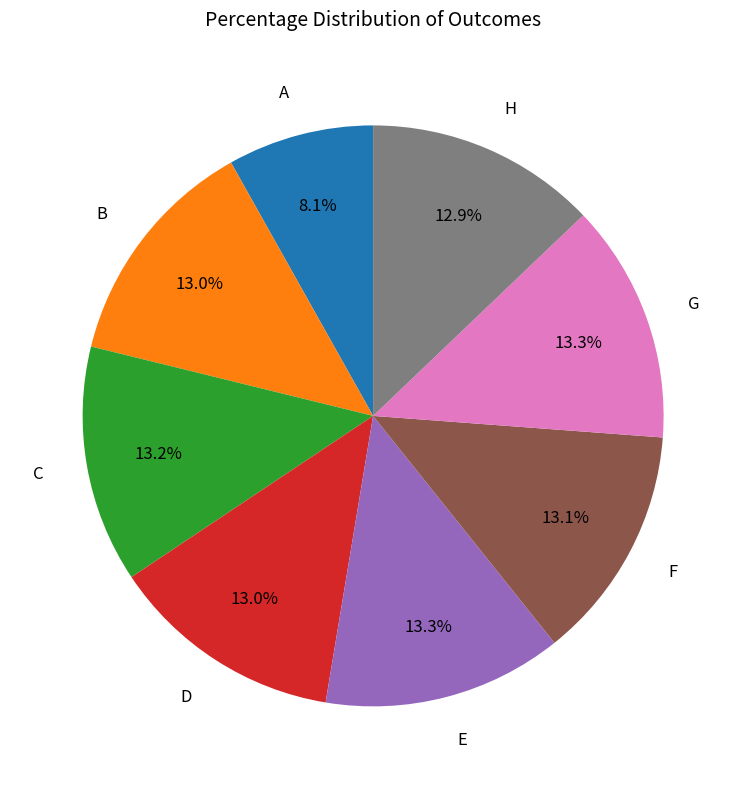

How much of the chart is everything except D?

87.0%